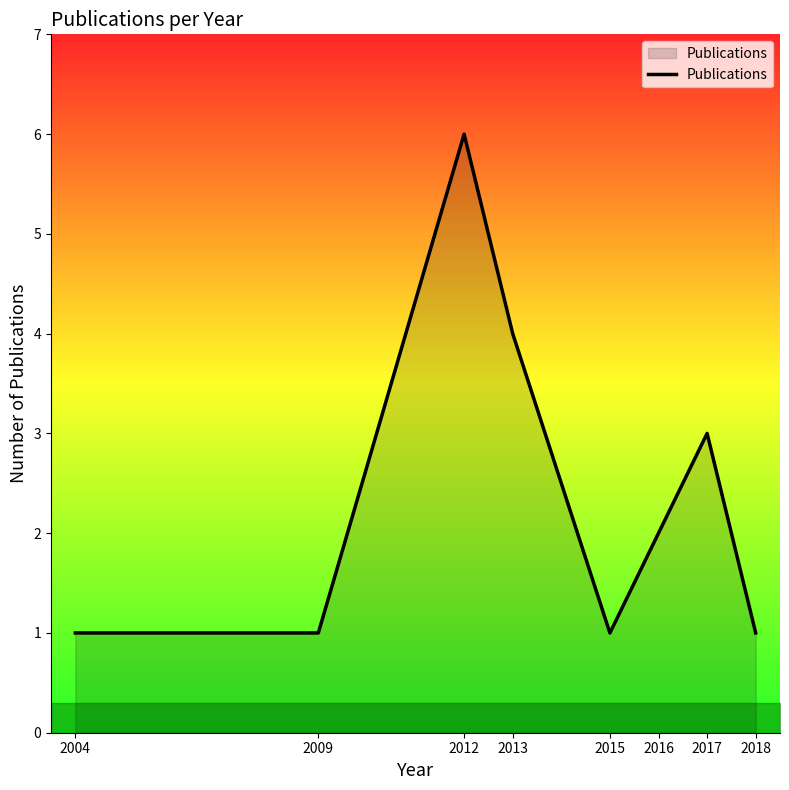

What is the sum of the values at 2018 and 2017?

4